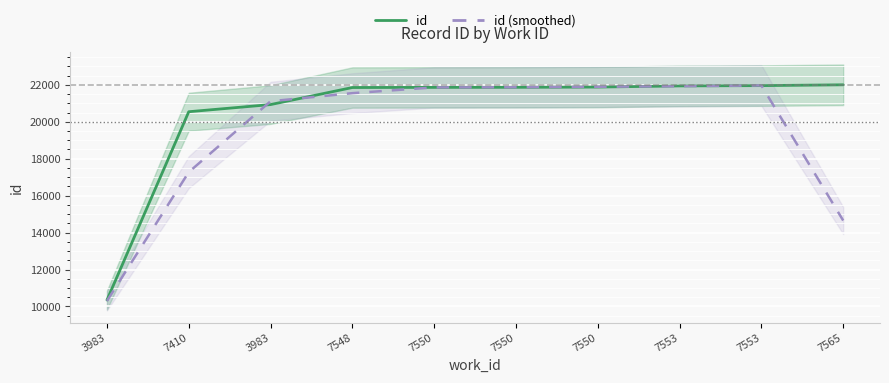

At which category is the sum across all series the highest?

7553